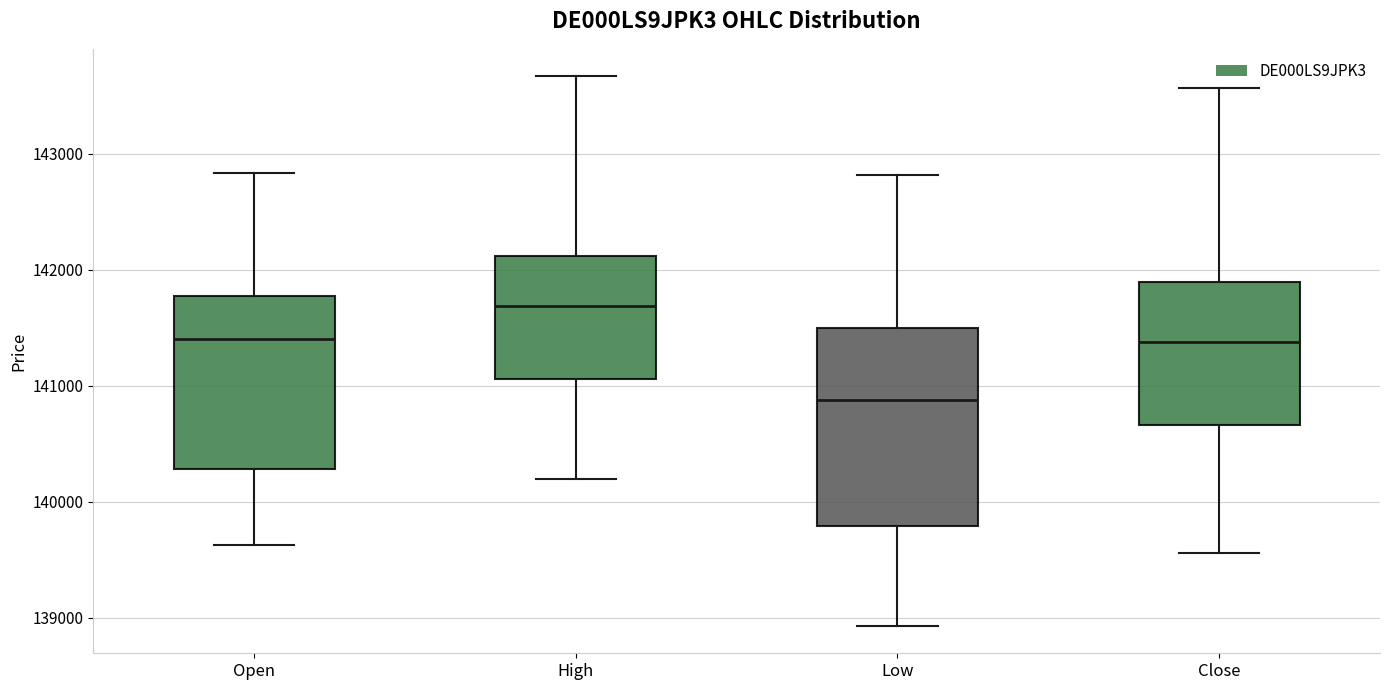

Reading left to right, read every box against the y-axis: the position of its median line, the range the box covers, and the ends of its whiskers. The values are not printed on the chart, so give them approximately, as read against the axis.

Open: median 141400, box 140300 to 141800, whiskers 139600 to 142800
High: median 141700, box 141100 to 142100, whiskers 140200 to 143700
Low: median 140900, box 139800 to 141500, whiskers 138900 to 142800
Close: median 141400, box 140700 to 141900, whiskers 139600 to 143600